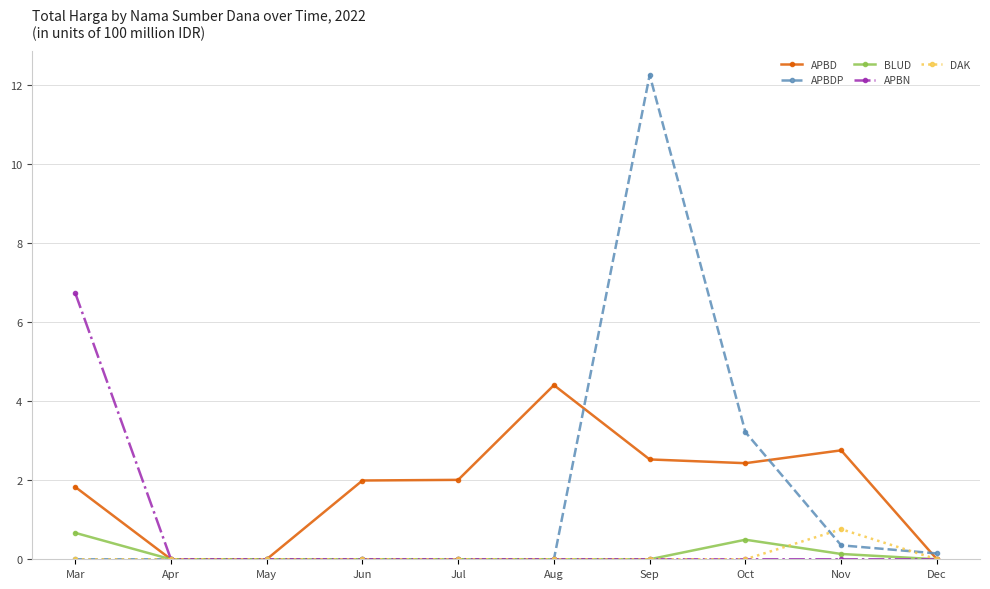

Reading left to right, extract all data points from this chart.

APBD: 1.8	0.0	0.0	2.0	2.0	4.4	2.5	2.4	2.8	0.0
APBDP: 0.0	0.0	0.0	0.0	0.0	0.0	12.2	3.2	0.4	0.1
BLUD: 0.7	0.0	0.0	0.0	0.0	0.0	0.0	0.5	0.1	0.0
APBN: 6.7	0.0	0.0	0.0	0.0	0.0	0.0	0.0	0.0	0.0
DAK: 0.0	0.0	0.0	0.0	0.0	0.0	0.0	0.0	0.8	0.0